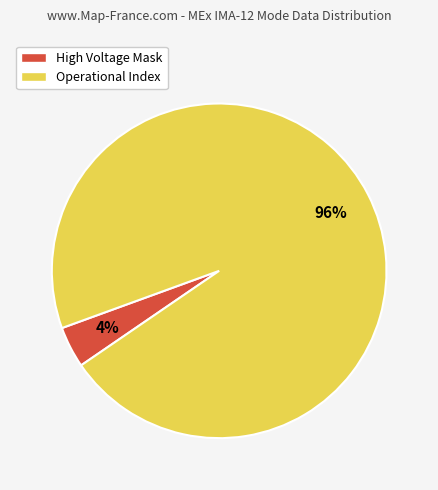

Is there a majority slice in this chart?

Yes